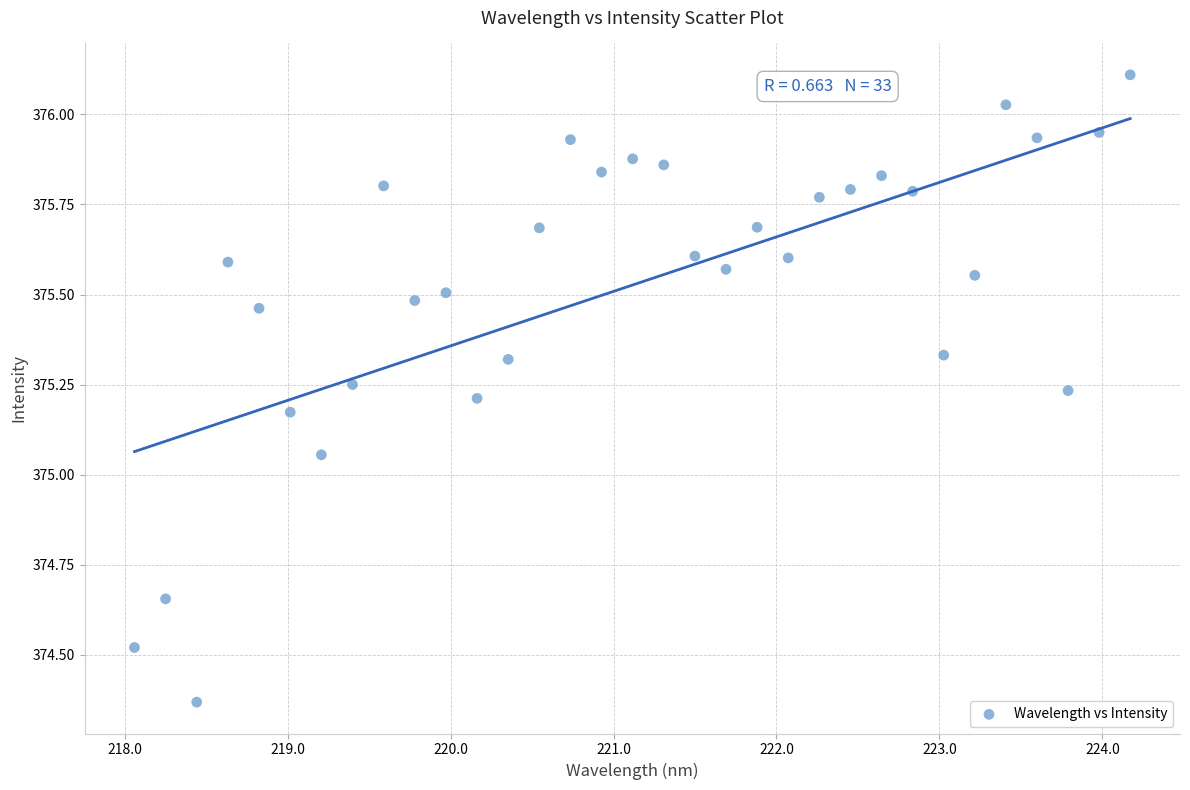

What is the range of Y values (max minus min)?

1.7